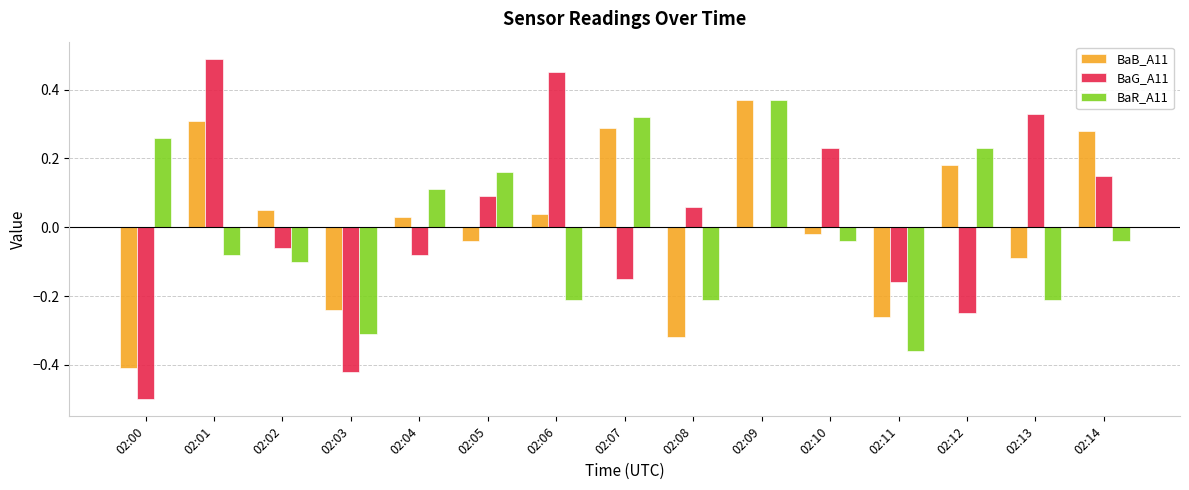

Is the value of BaR_A11 at 02:04 greater than the value of BaB_A11 at 02:11?

Yes